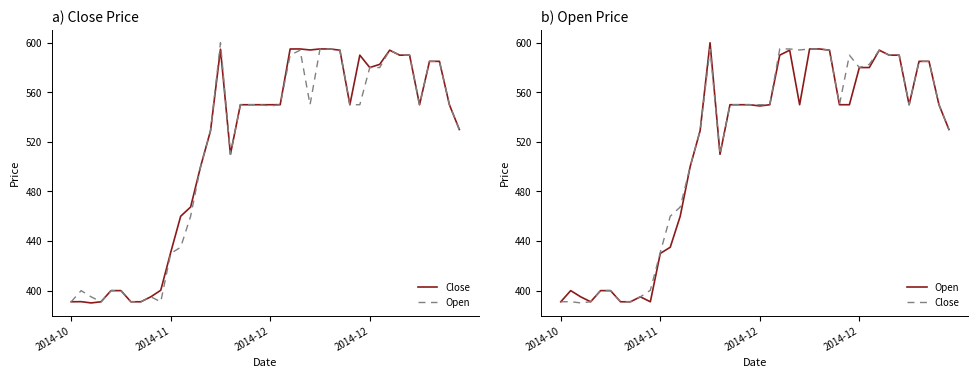

How many interior local peaks does the Close series have?

5